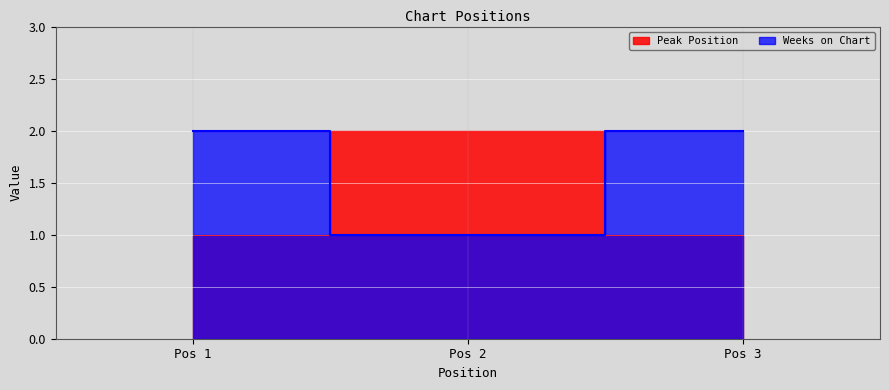

Which series has the largest total across all categories?

Weeks on Chart